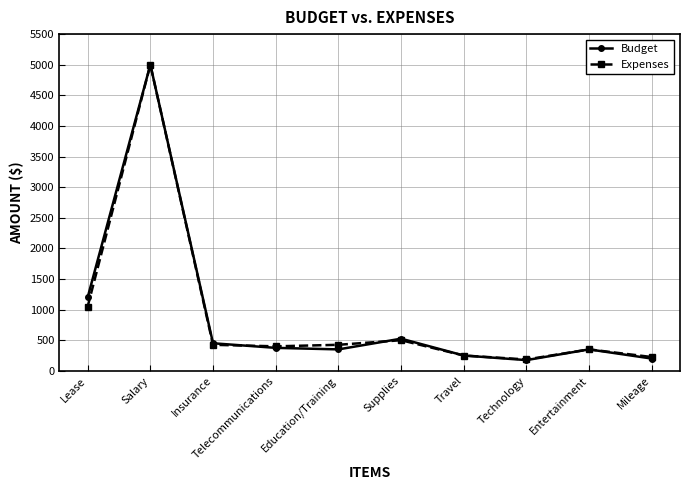

Which category has the highest value in the Expenses series?

Salary